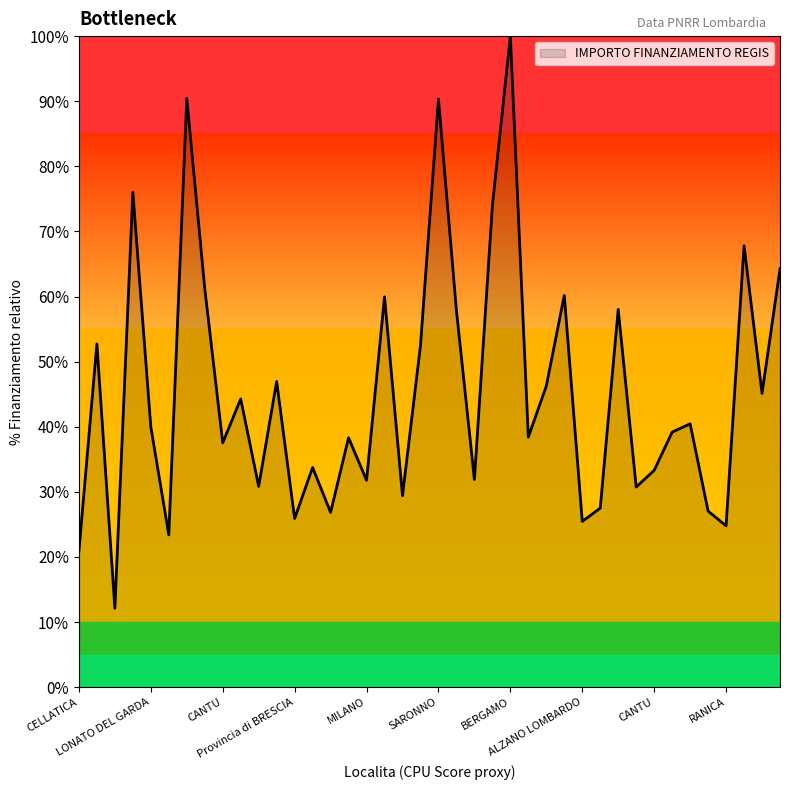

How many categories are shown in the chart?

40